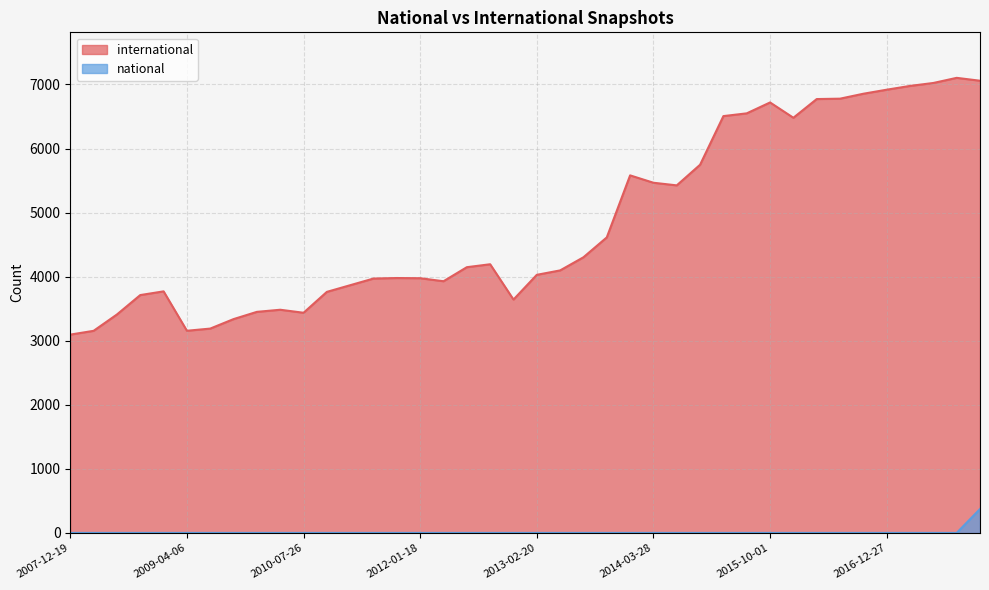

At 2012-07-13, list the series in order from smallest to largest.

national, international